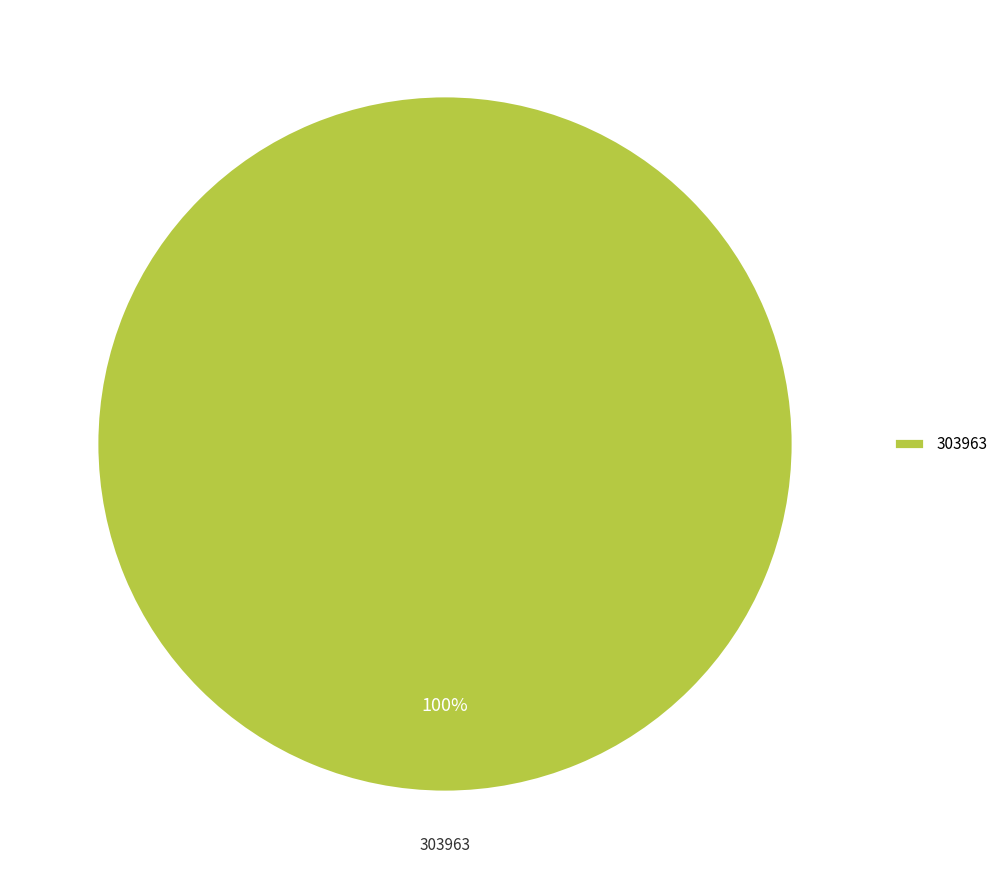

Rank the categories by value from lowest to highest.

303963